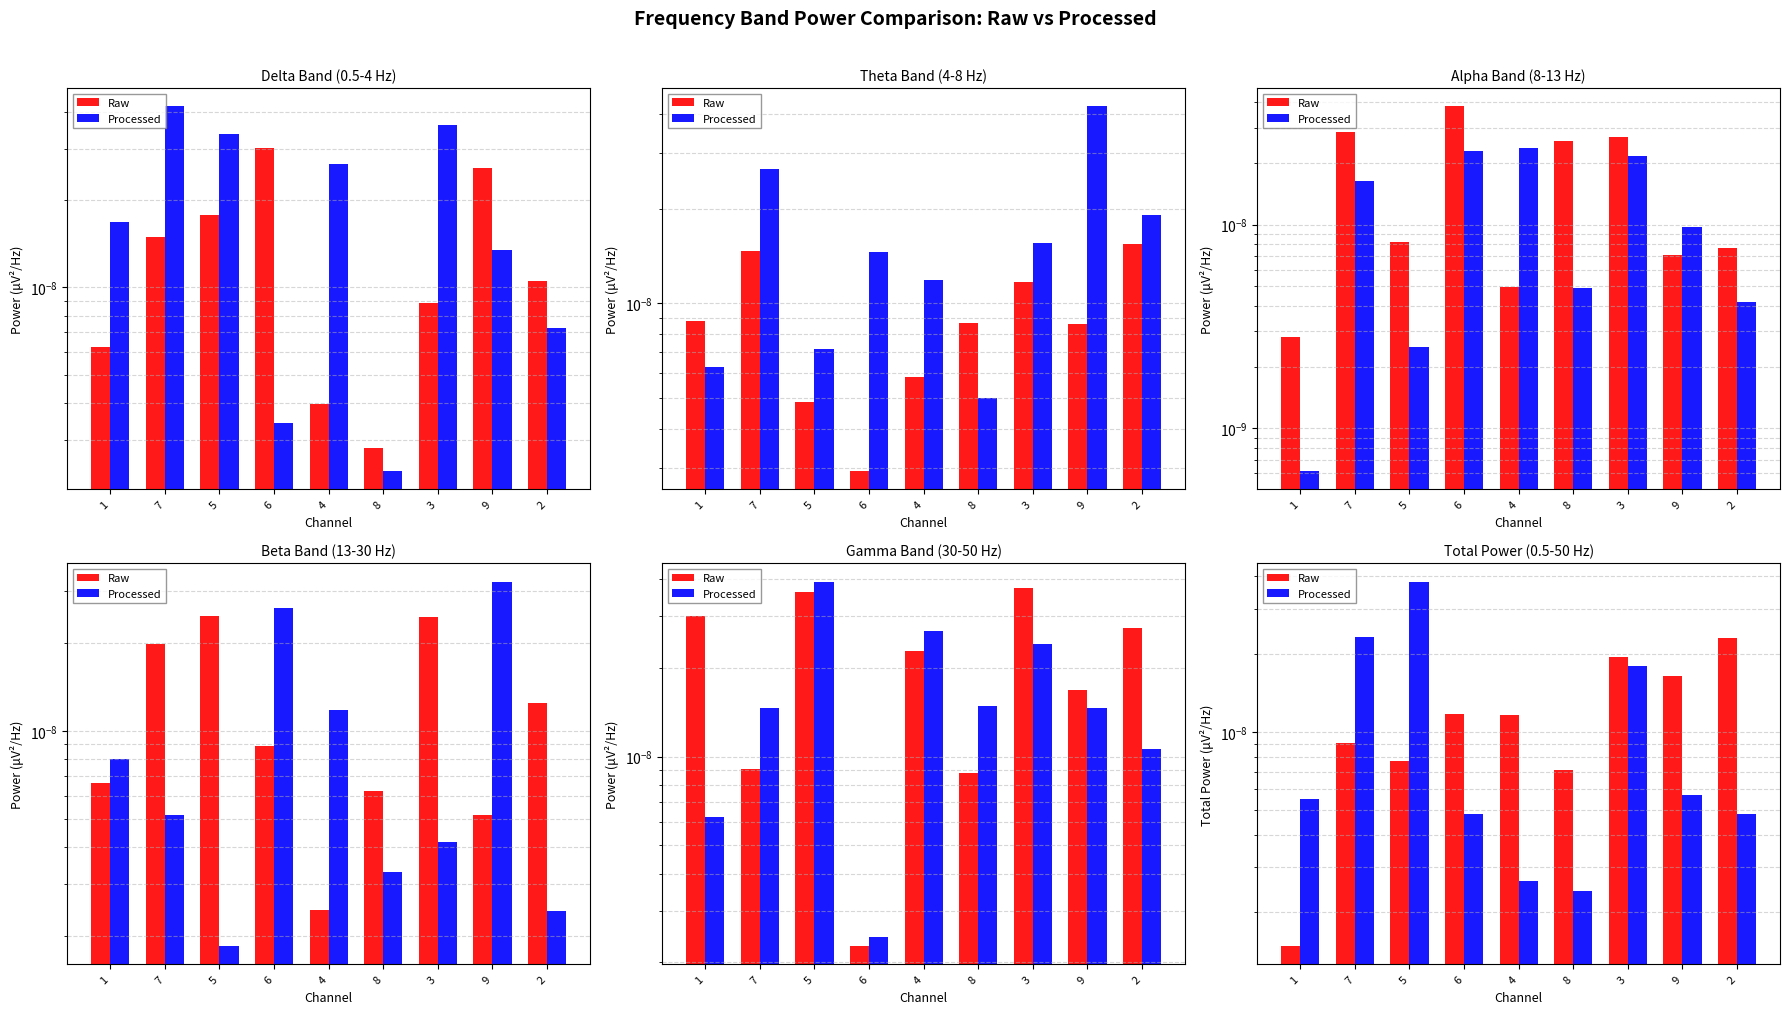

Reading left to right, transcribe all the data shown in this chart.

Raw: 1=0.0	7=0.0	5=0.0	6=0.0	4=0.0	8=0.0	3=0.0	9=0.0	2=0.0
Processed: 1=0.0	7=0.0	5=0.0	6=0.0	4=0.0	8=0.0	3=0.0	9=0.0	2=0.0